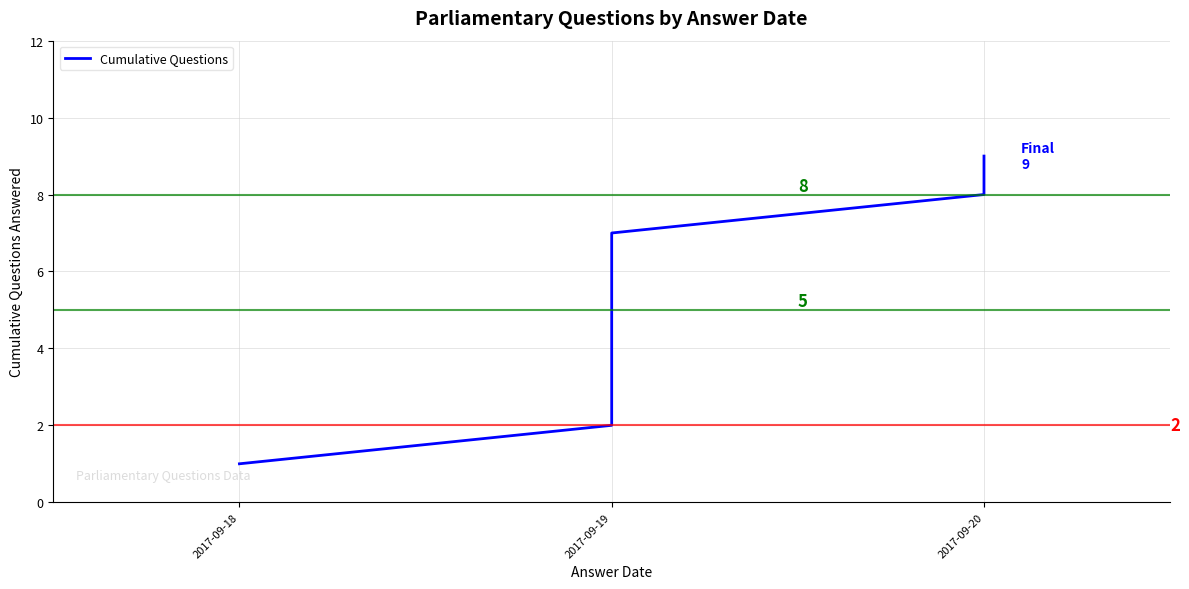

What is the value of the 2nd point from the left?

2